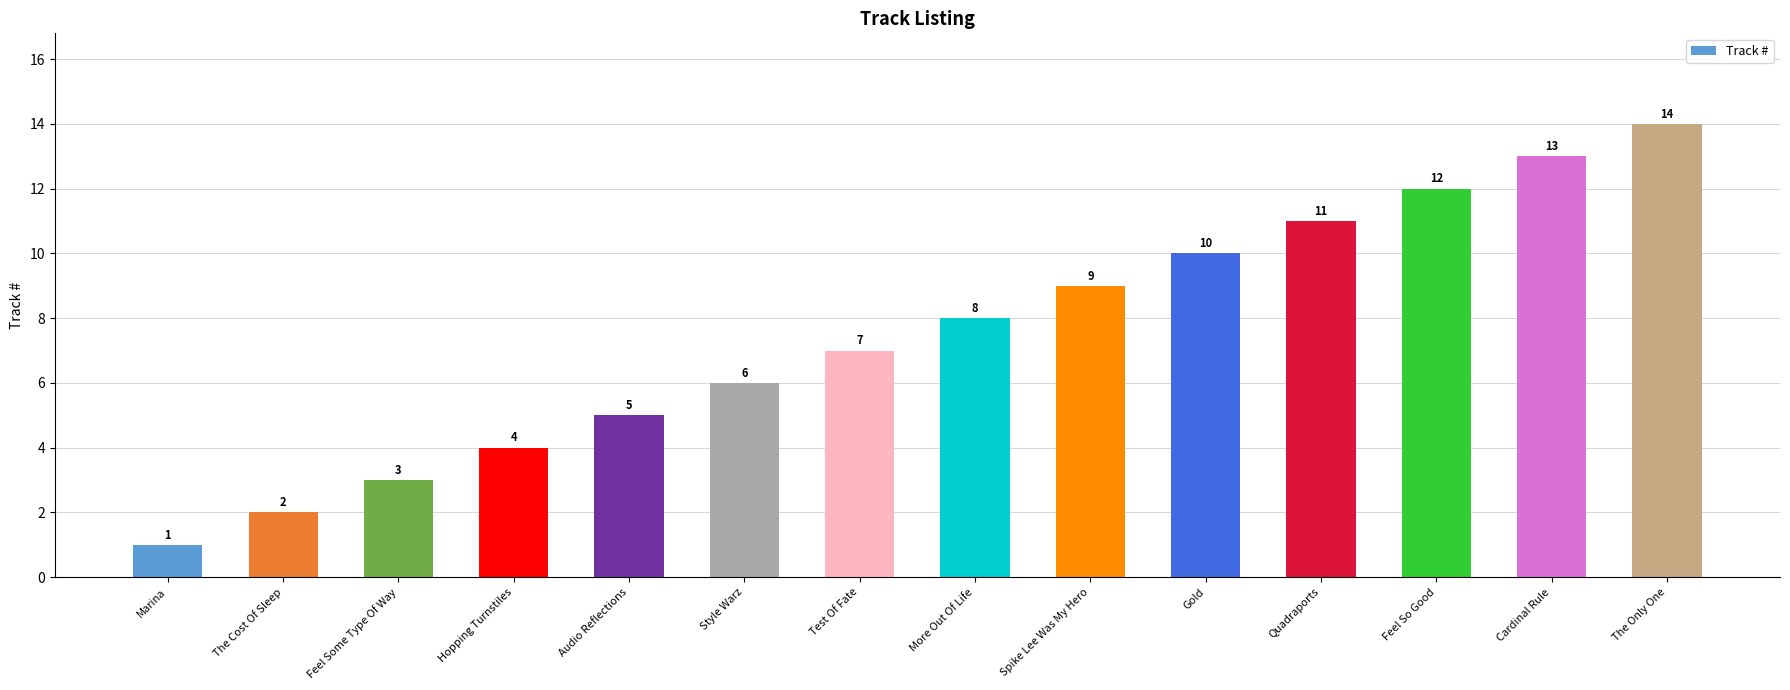

True or false: the data shows 16 at Quadraports.

False